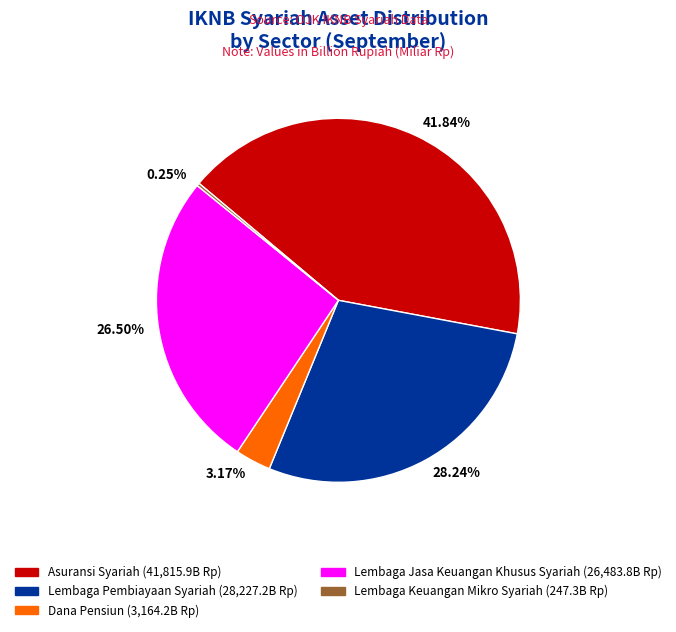

Does 3.17% account for over 50% of the chart?

No